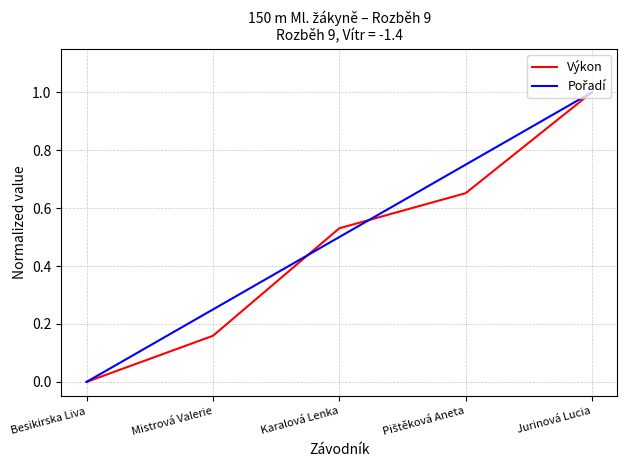

What is the total value across all series at Mistrová Valerie?

0.4